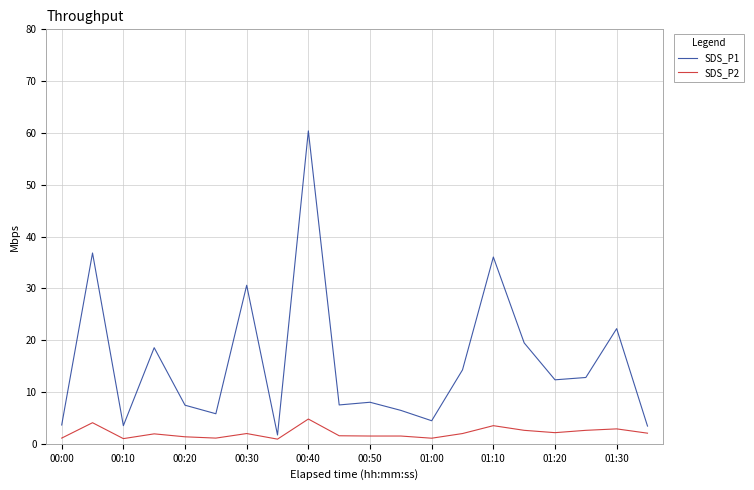

True or false: SDS_P1 and SDS_P2 cross at least once.

False